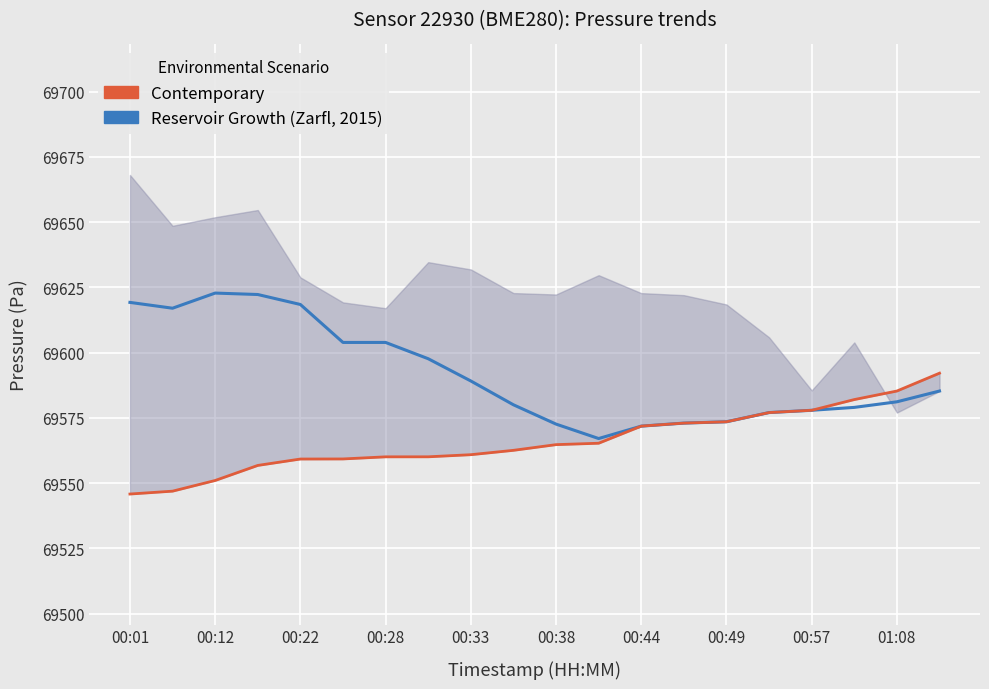

Which category has the lowest value in the Pressure (Contemporary) series?

00:01